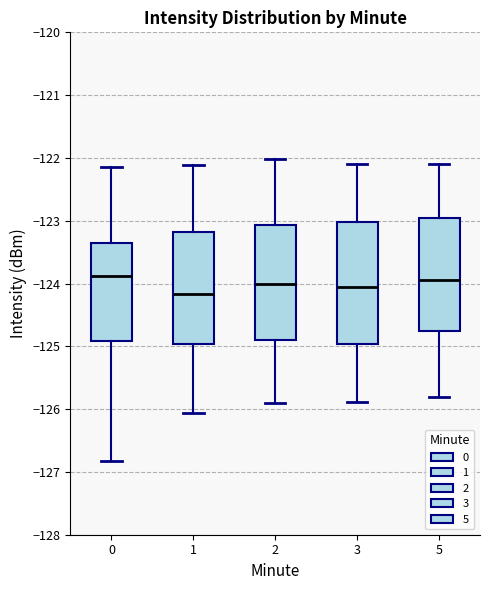

Reading left to right, read every box against the y-axis: the position of its median line, the range the box covers, and the ends of its whiskers. The values are not printed on the chart, so give them approximately, as read against the axis.

0: median -123.9, box -124.9 to -123.4, whiskers -126.8 to -122.1
1: median -124.2, box -125.0 to -123.2, whiskers -126.1 to -122.1
2: median -124.0, box -124.9 to -123.1, whiskers -125.9 to -122.0
3: median -124.1, box -125.0 to -123.0, whiskers -125.9 to -122.1
5: median -123.9, box -124.7 to -122.9, whiskers -125.8 to -122.1